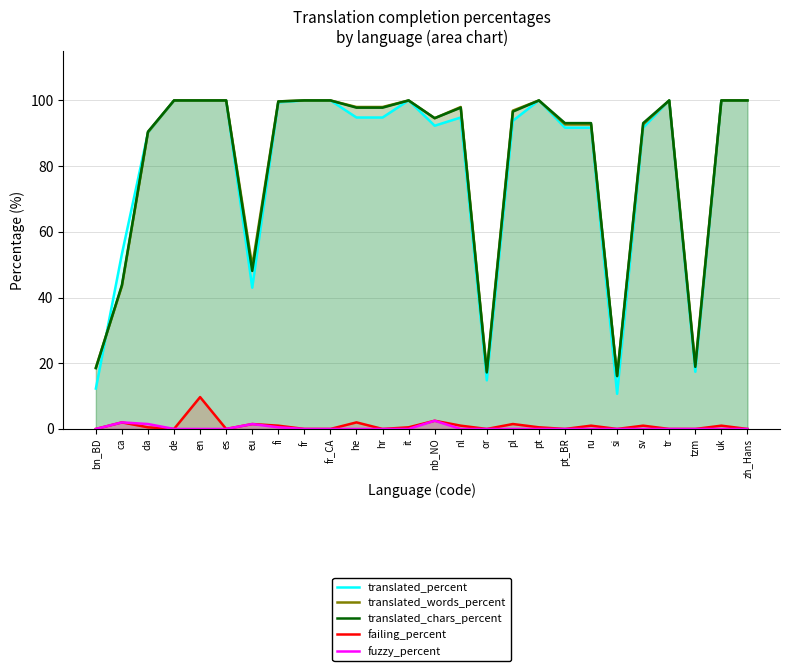

Rank the series by their maximum value, from lowest to highest.

fuzzy_percent, failing_percent, translated_percent, translated_words_percent, translated_chars_percent